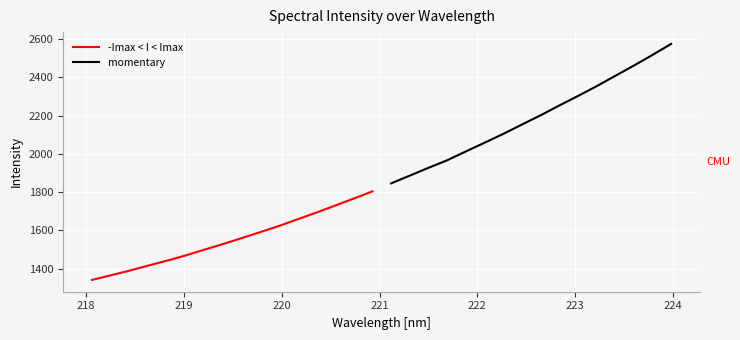

What is the highest value of the -Imax < I < Imax series?

1804.3